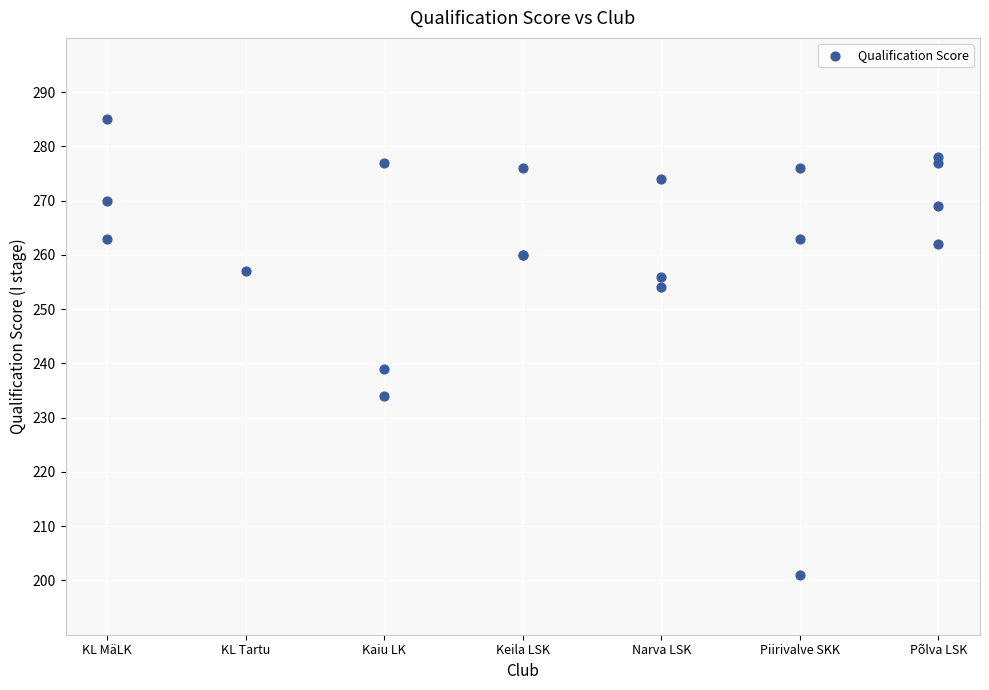

What Y value in the scatter plot is closest to 243?

239